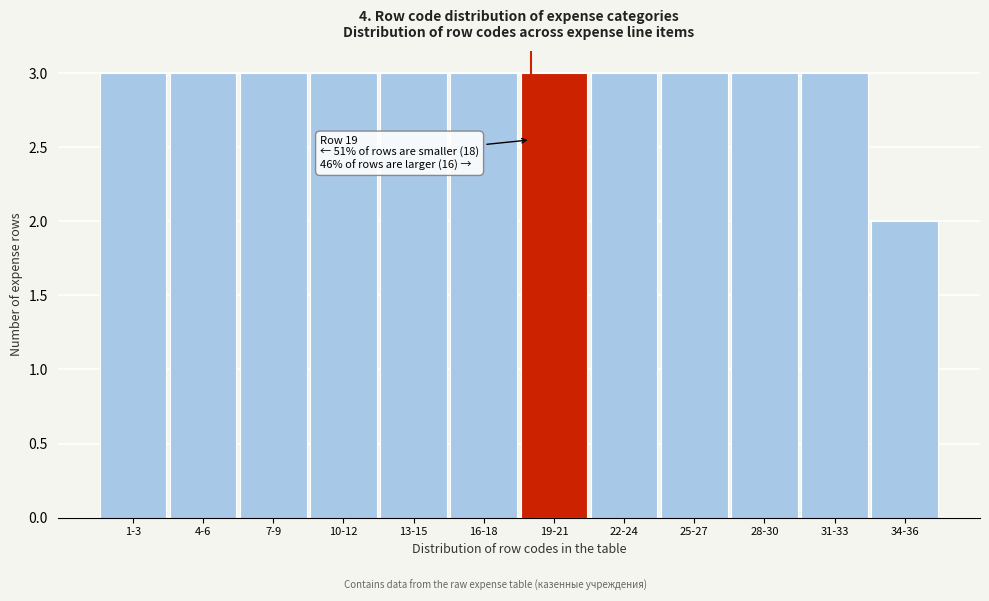

Reading left to right, list all the values displayed in this chart.

3	3	3	3	3	3	3	3	3	3	3	2